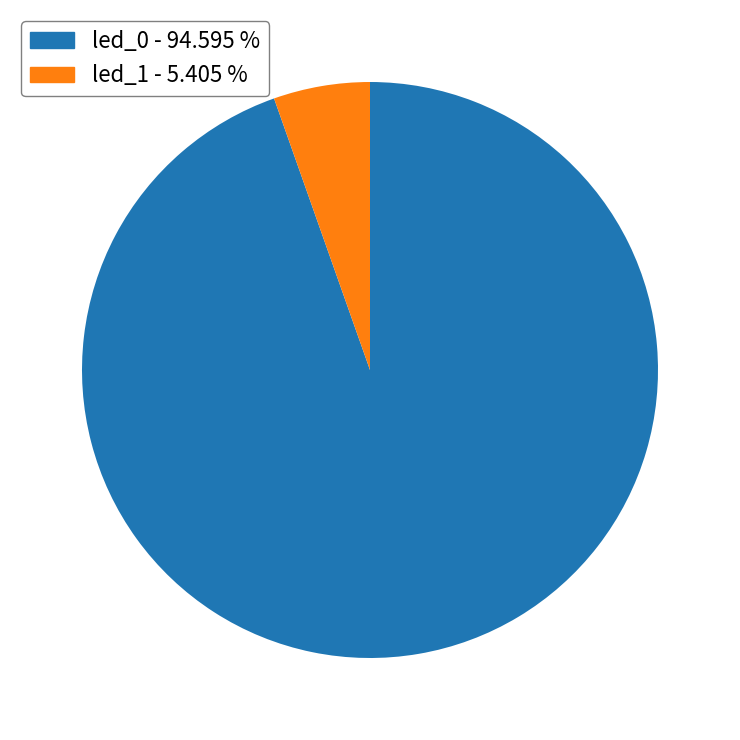

Count the number of slices in the pie.

2